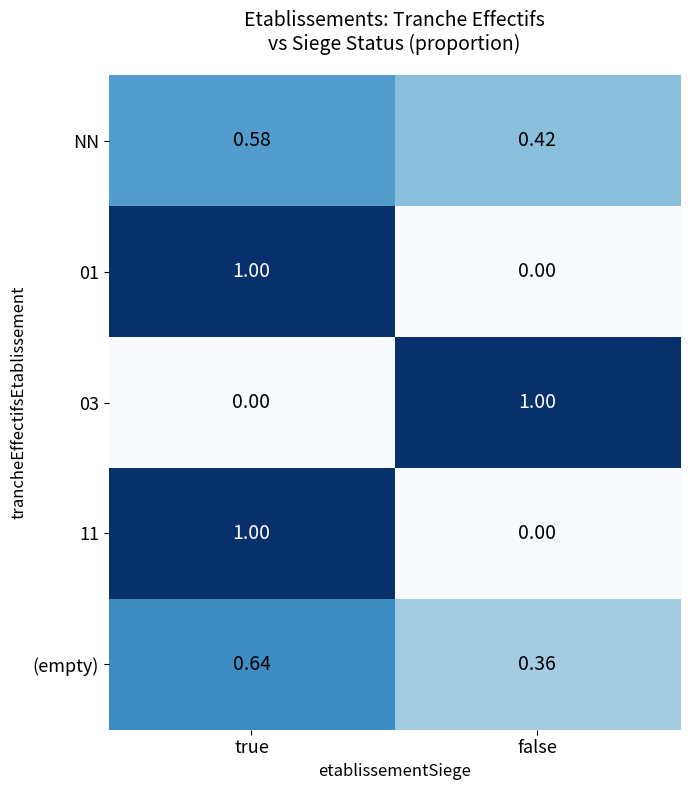

At which label is NN closest to 0?

false